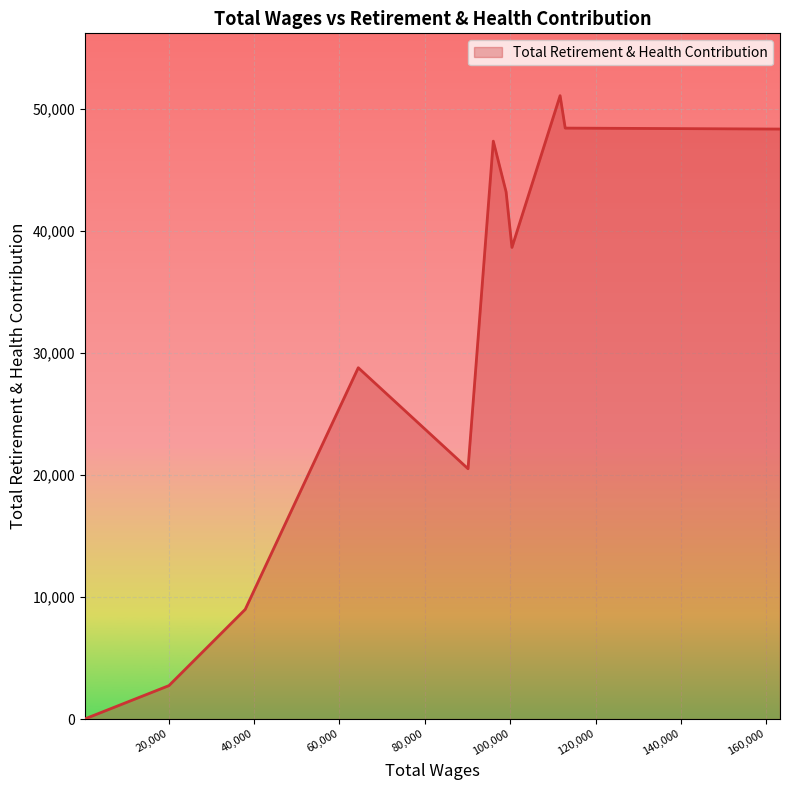

What is the difference between the maximum and minimum values?

51102